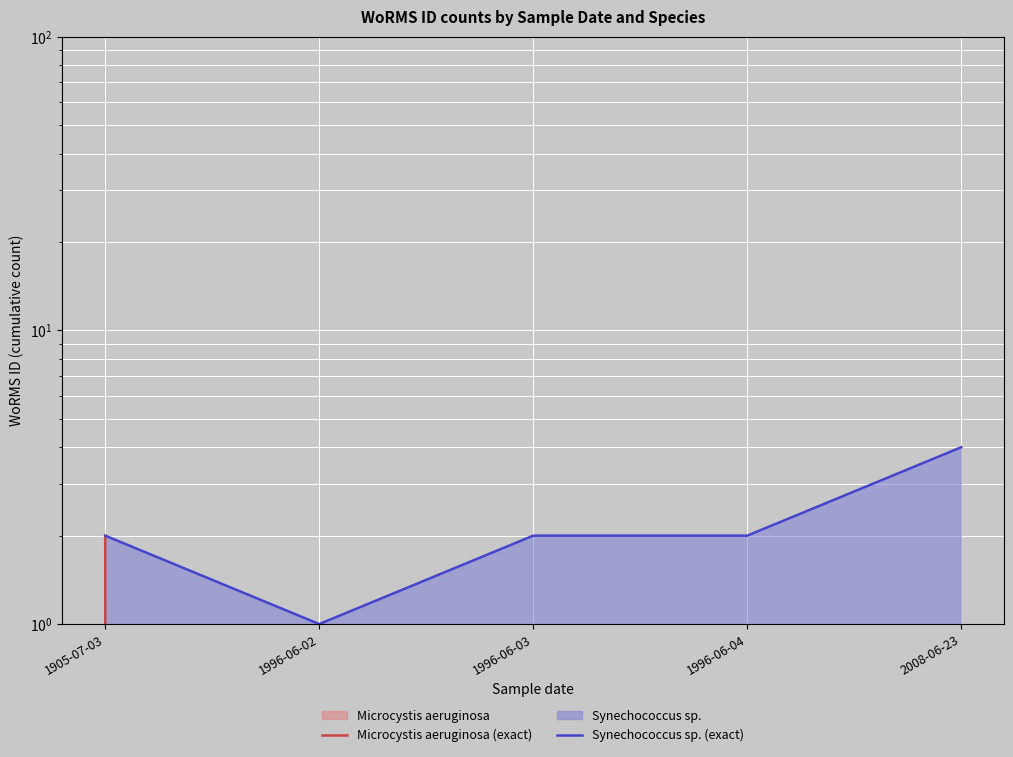

What is the sum of the Synechococcus sp. (exact) values at 2008-06-23 and 1905-07-03?

6